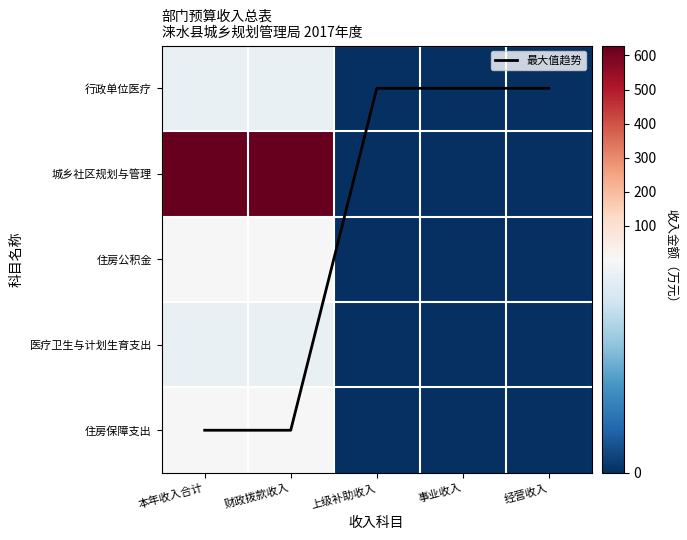

How many values in the 最大值趋势 series exceed 0?

2